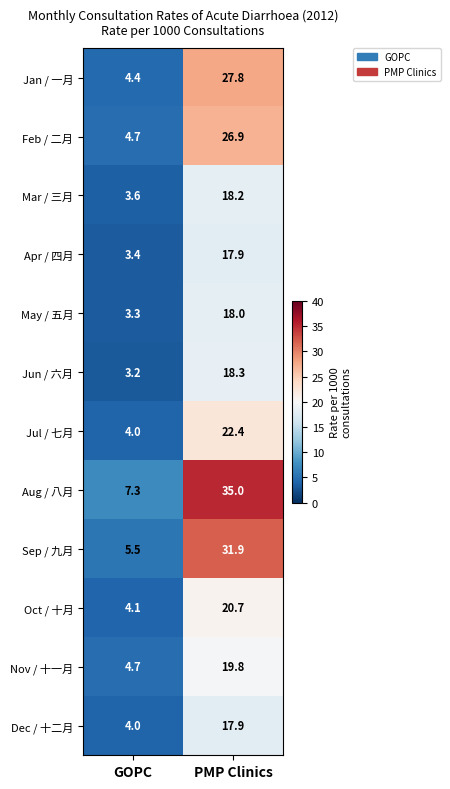

At which category does the chart reach its minimum across all series?

GOPC